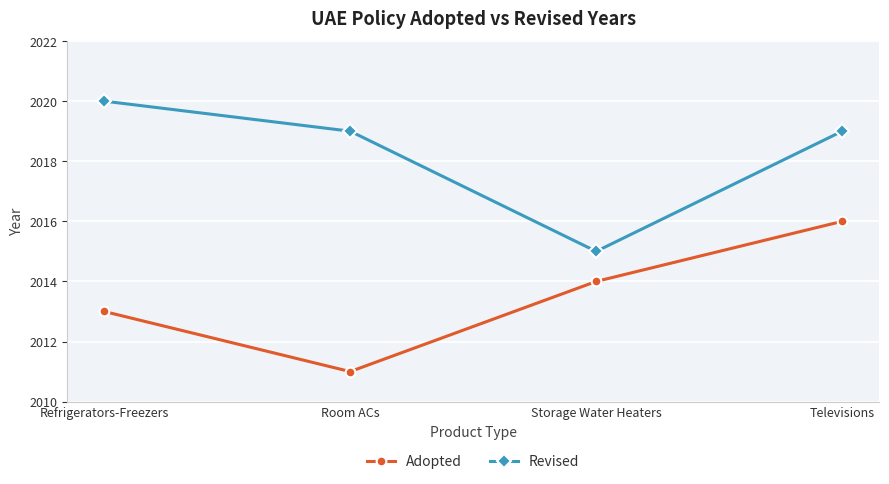

What is the difference between the Revised values at Room ACs and Refrigerators-Freezers?

1